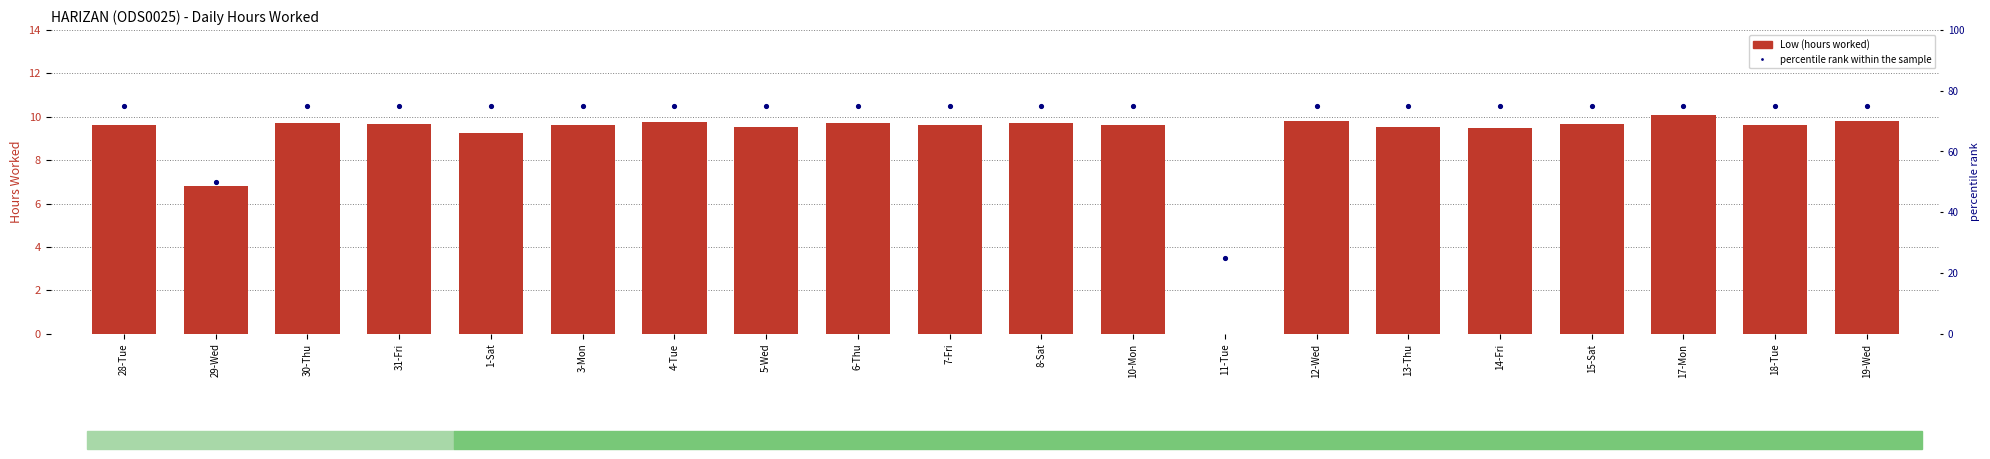

What are all the series names shown in the legend?

Low (hours), percentile rank within the sample